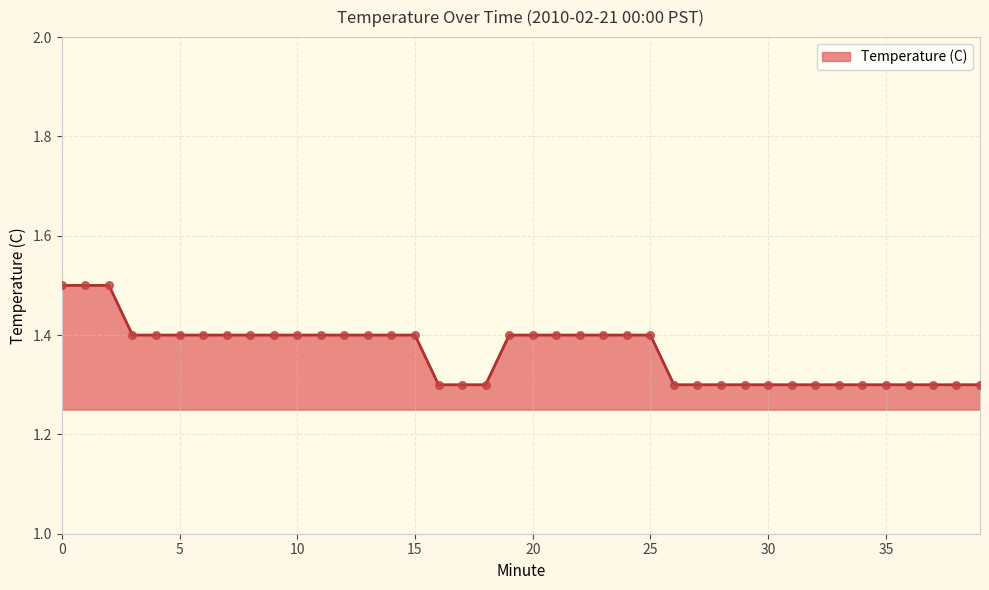

What is the smallest value displayed?

1.3